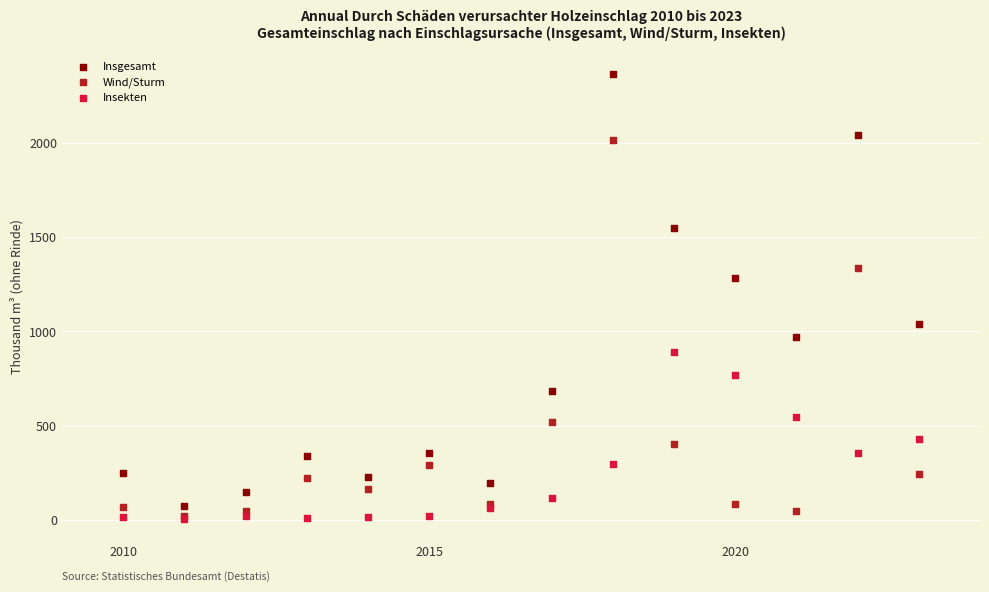

What are all the series names shown in the legend?

Insgesamt, Wind/Sturm, Insekten